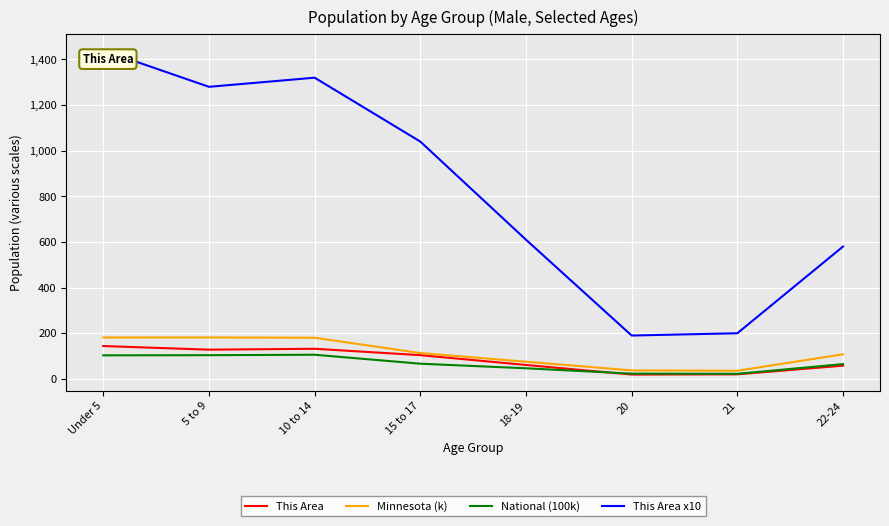

In This Area x10, how many points are higher than both neighbors (excluding endpoints)?

1